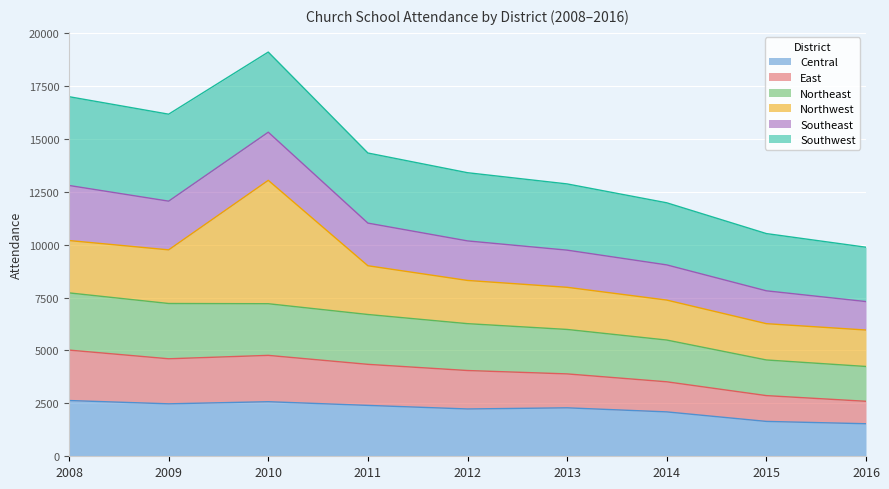

Is the value of East at 2011 greater than the value of Central at 2016?

Yes